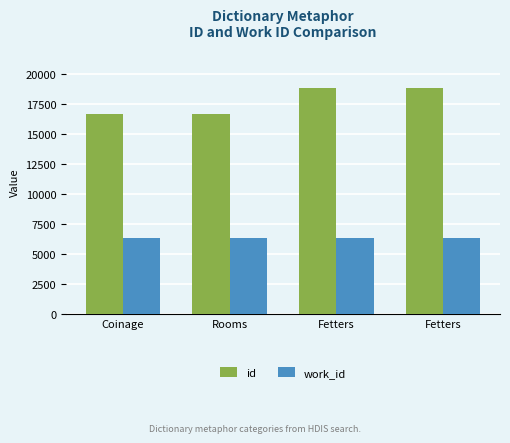

True or false: work_id has a value of 6321 at Coinage.

True